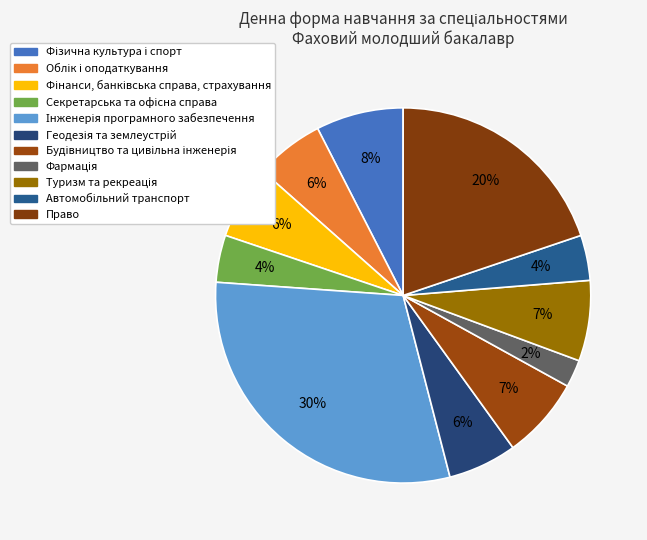

Count the number of slices in the pie.

11